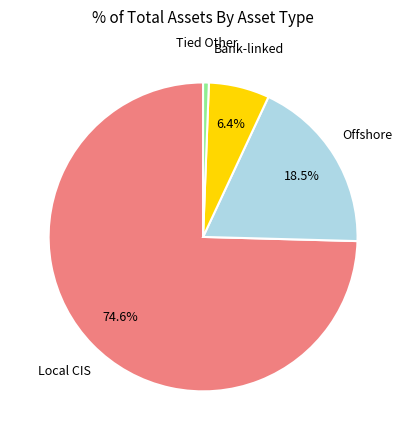

Between Offshore and Bank-linked, which is larger?

Offshore